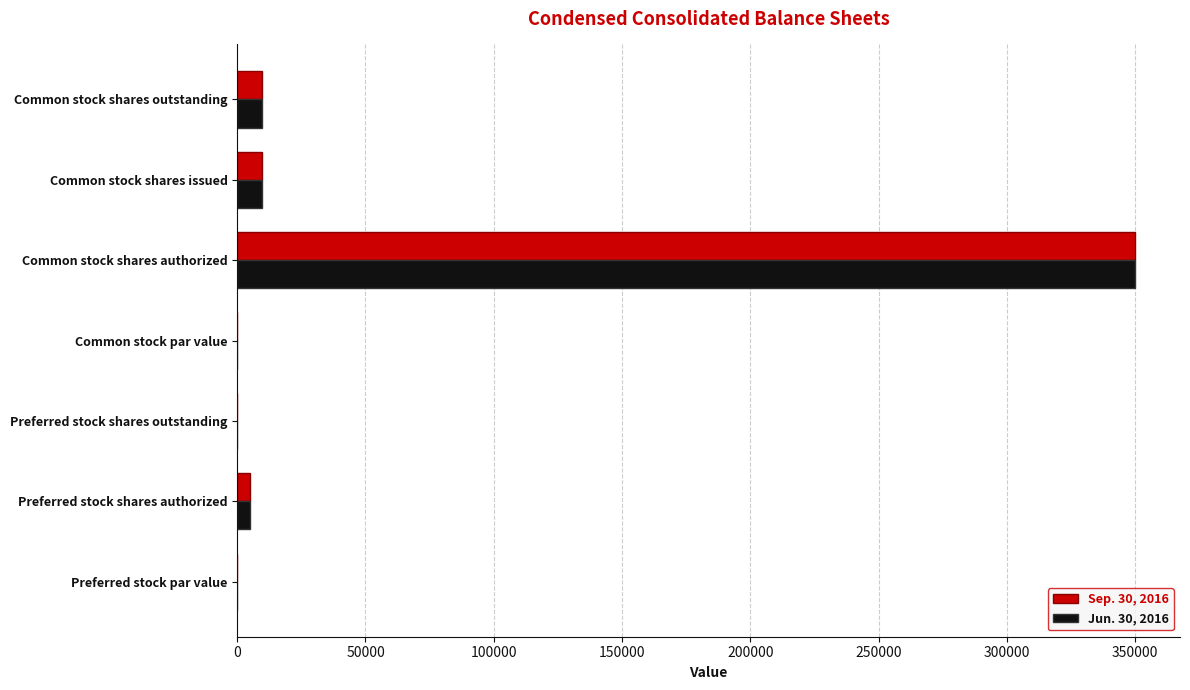

At which label does Sep. 30, 2016 reach its peak?

Common stock shares authorized